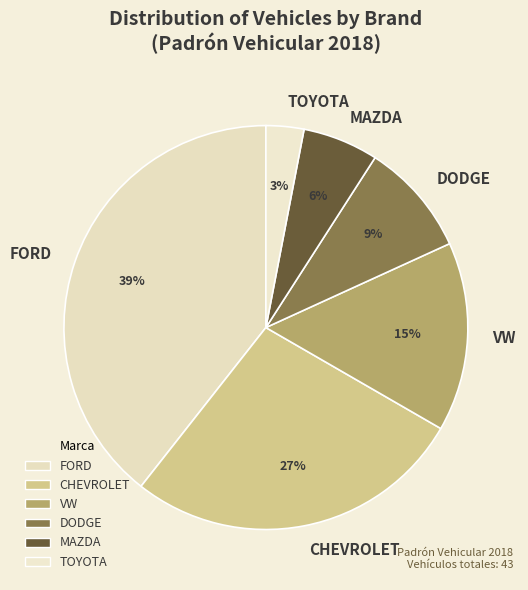

Which slice is the largest?

FORD